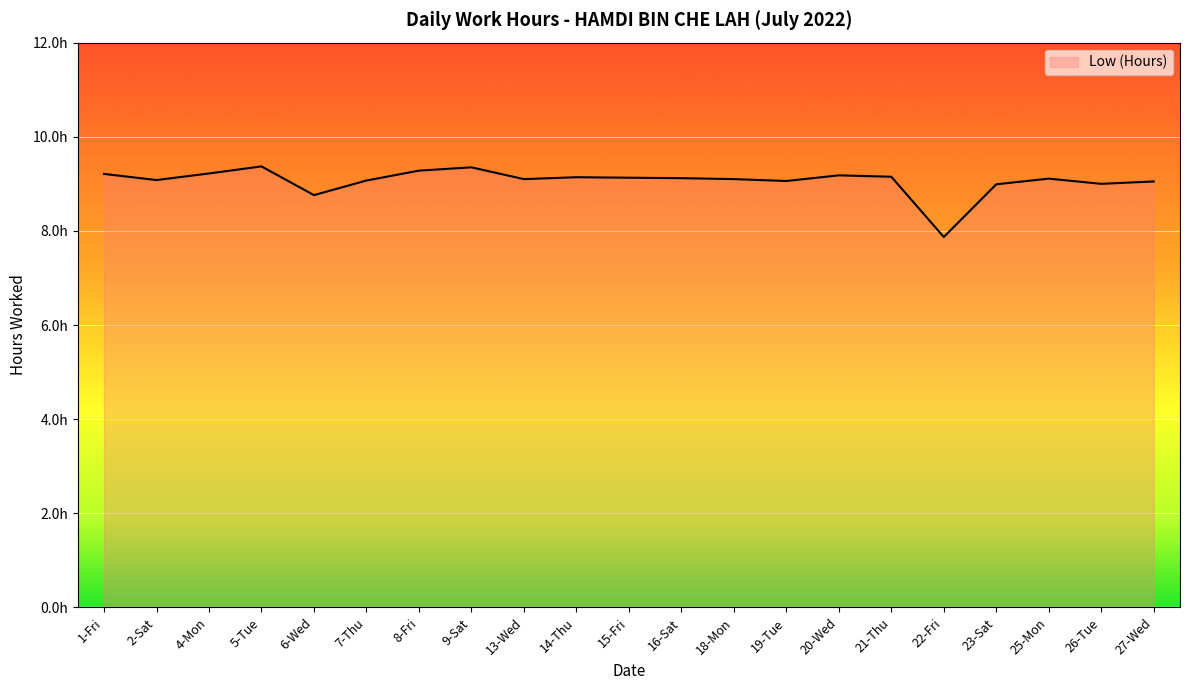

Reading left to right, list all the values displayed in this chart.

9.2	9.1	9.2	9.4	8.8	9.1	9.3	9.3	9.1	9.1	9.1	9.1	9.1	9.1	9.2	9.2	7.9	9.0	9.1	9.0	9.1